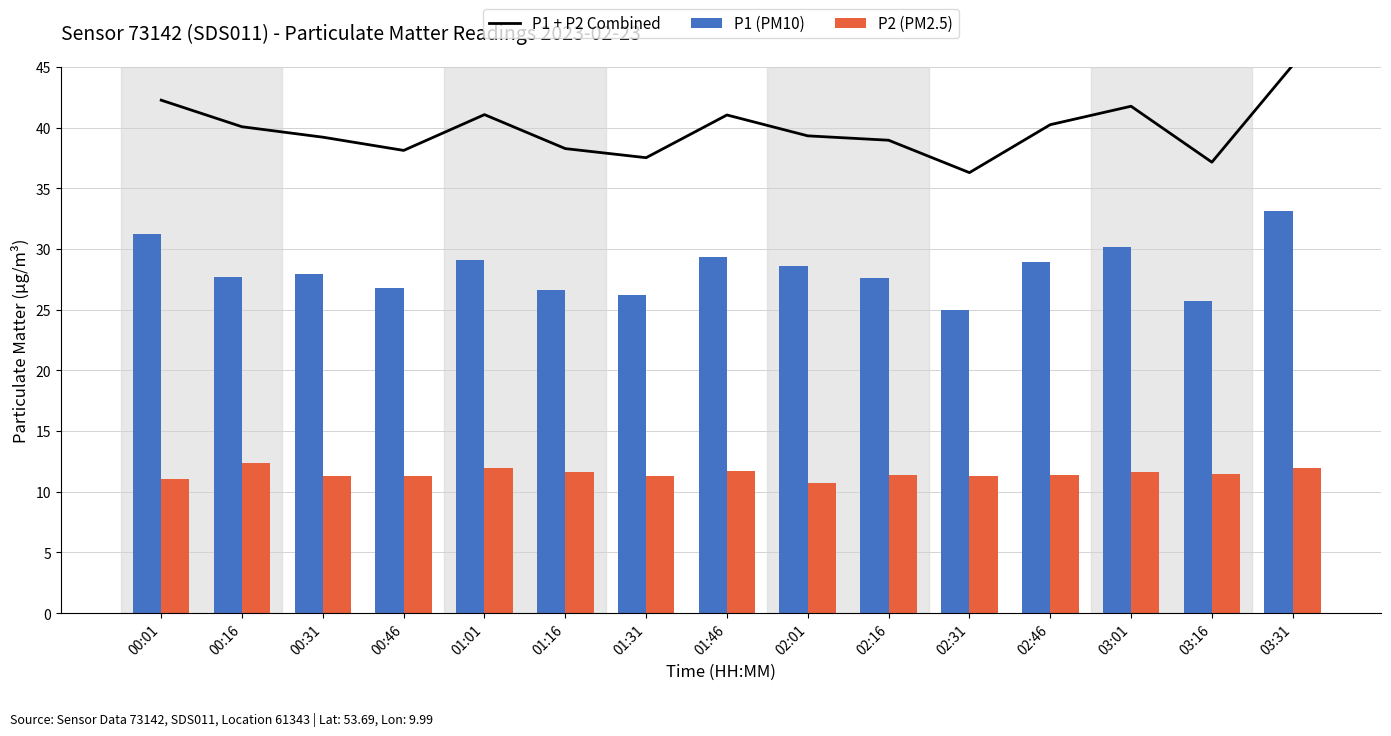

Is it true that P2 (PM2.5) equals 6.6 at 03:01?

False